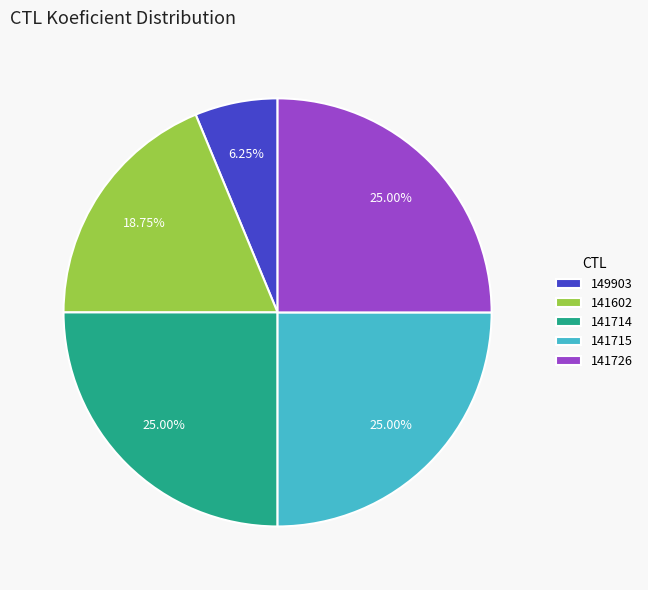

True or false: 141714 accounts for 25% of the total.

True